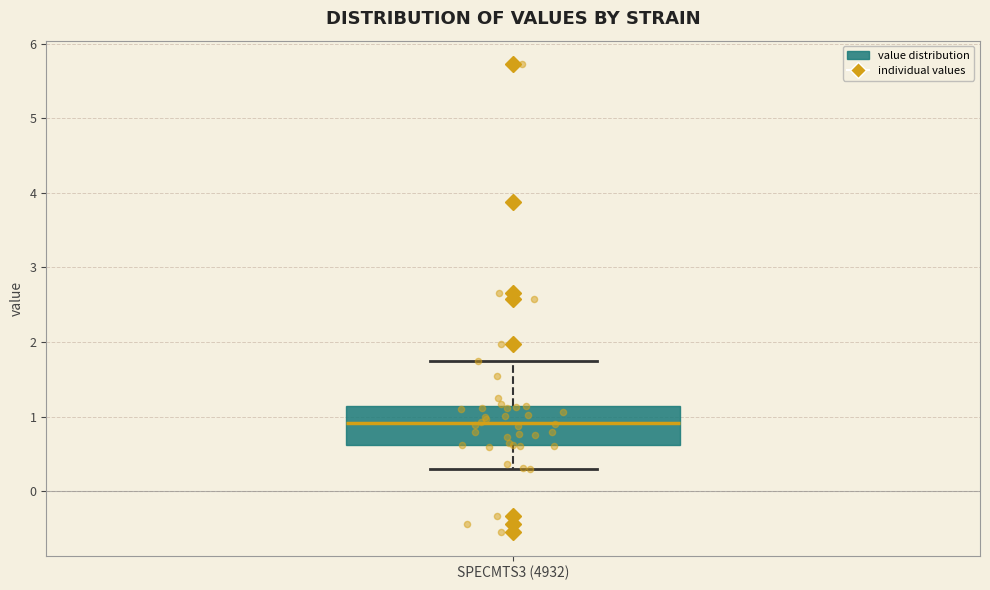

Read this box plot against the y-axis: the position of the median line, the range covered by the box, and the ends of both whiskers. The values are not printed on the chart, so give them approximately, as read against the axis.

median 0.9, box 0.6 to 1.1, whiskers 0.3 to 1.7